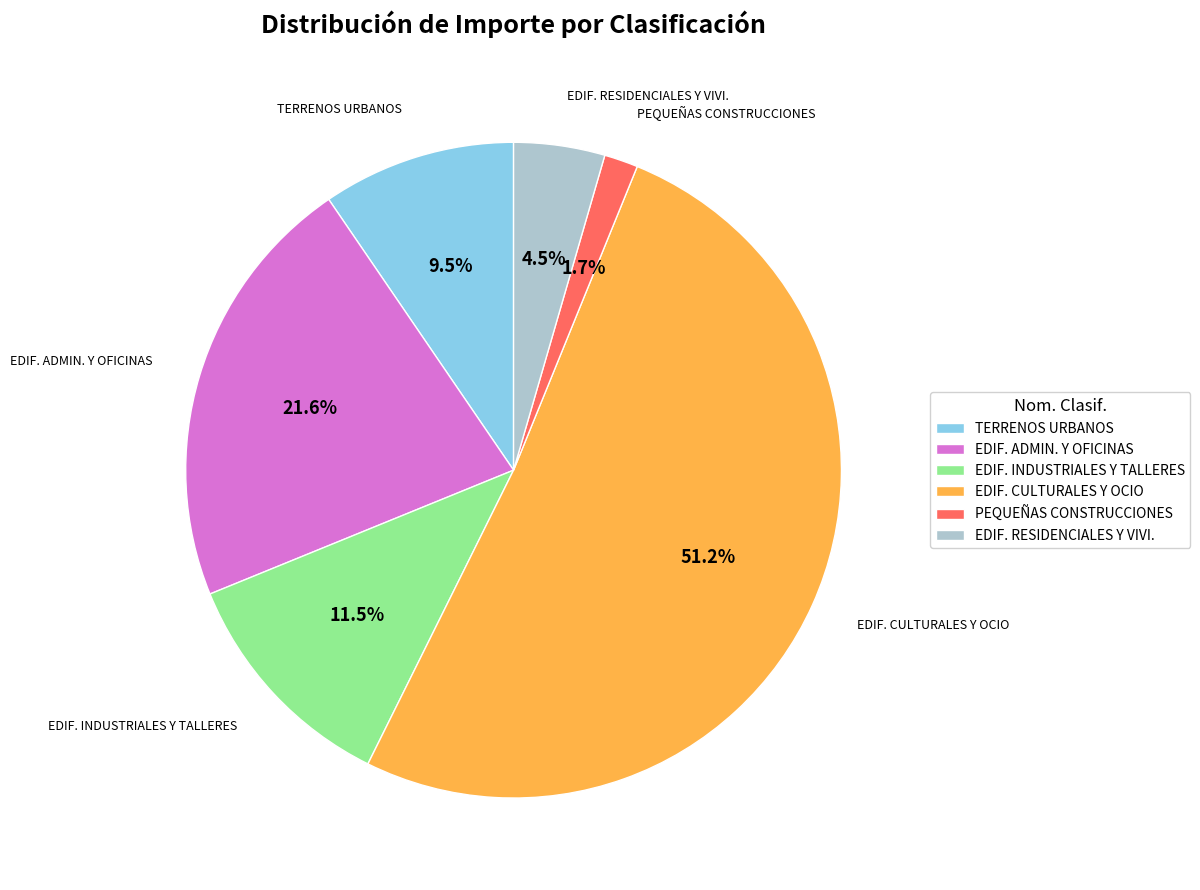

Is there a majority slice in this chart?

Yes